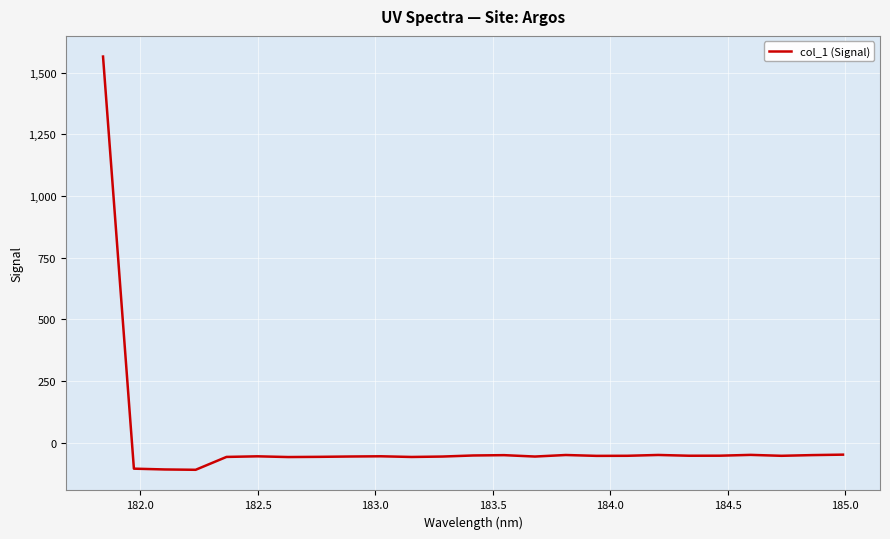

What is the greatest value displayed?

1565.7